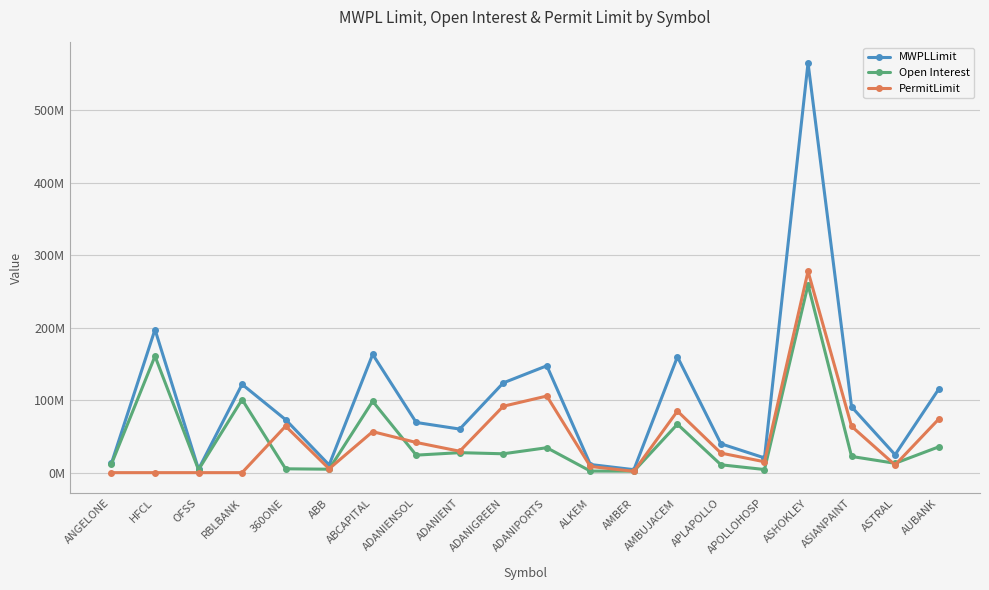

Does the chart have visible grid lines?

Yes